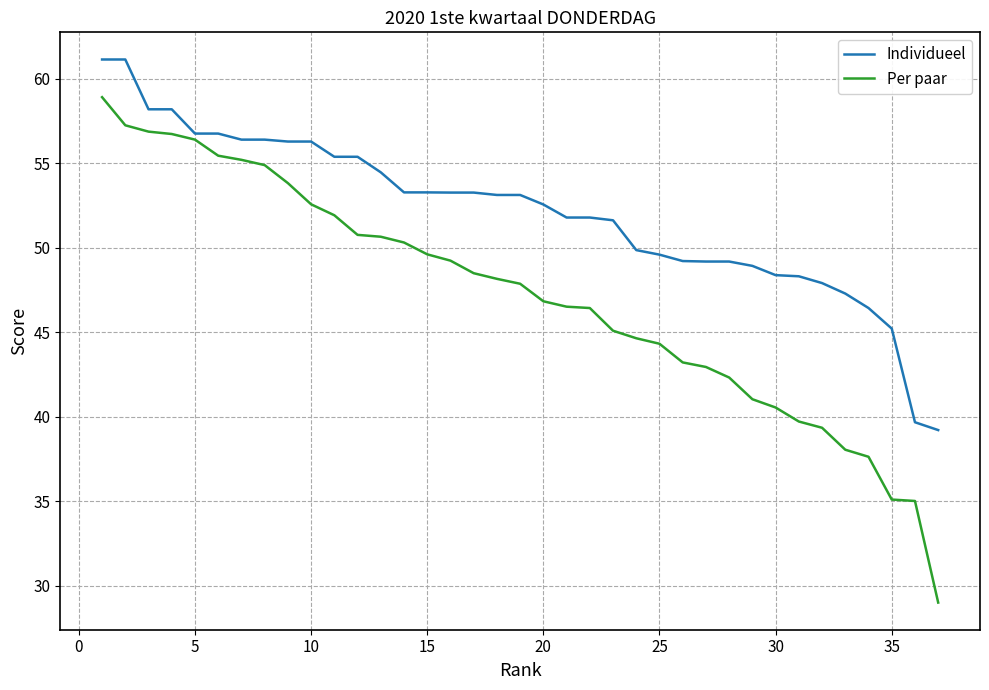

Which series has the widest spread of values?

Per paar